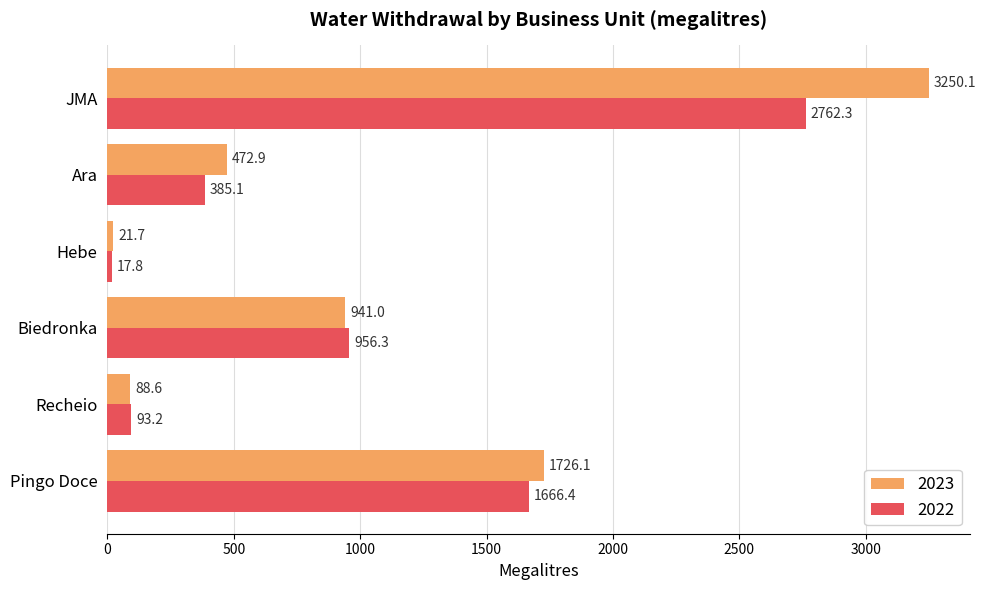

Is it true that 2023 equals 941.0 at Biedronka?

True